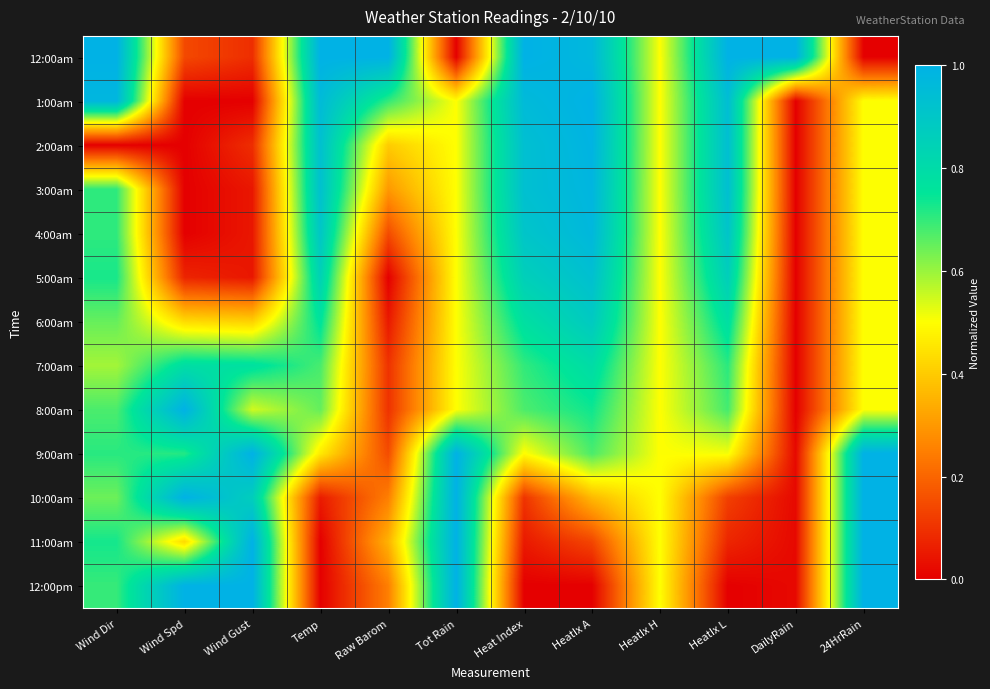

What is the total value across all series at Wind Gust?

5.9